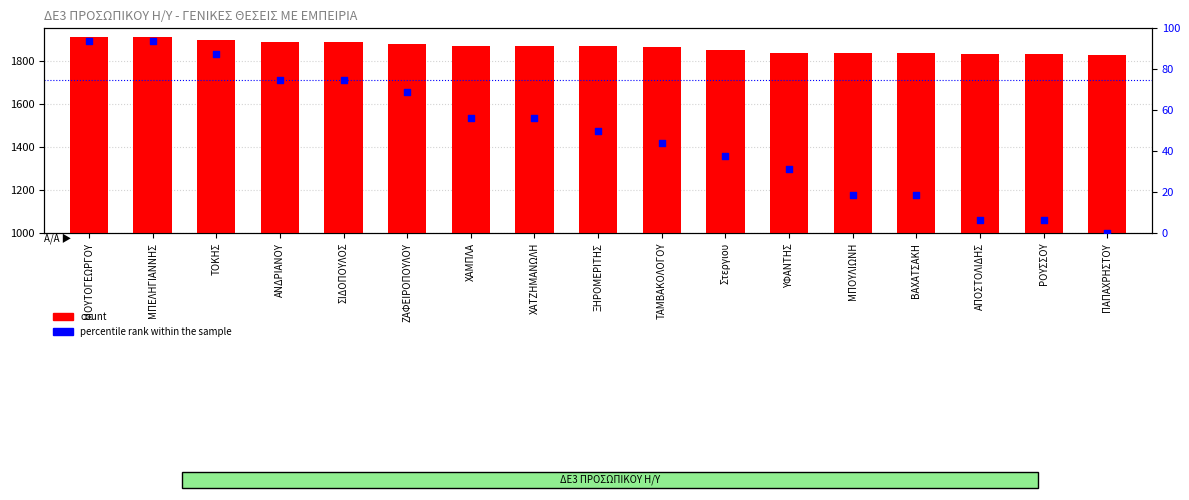

What are all the series names shown in the legend?

count, percentile rank within the sample